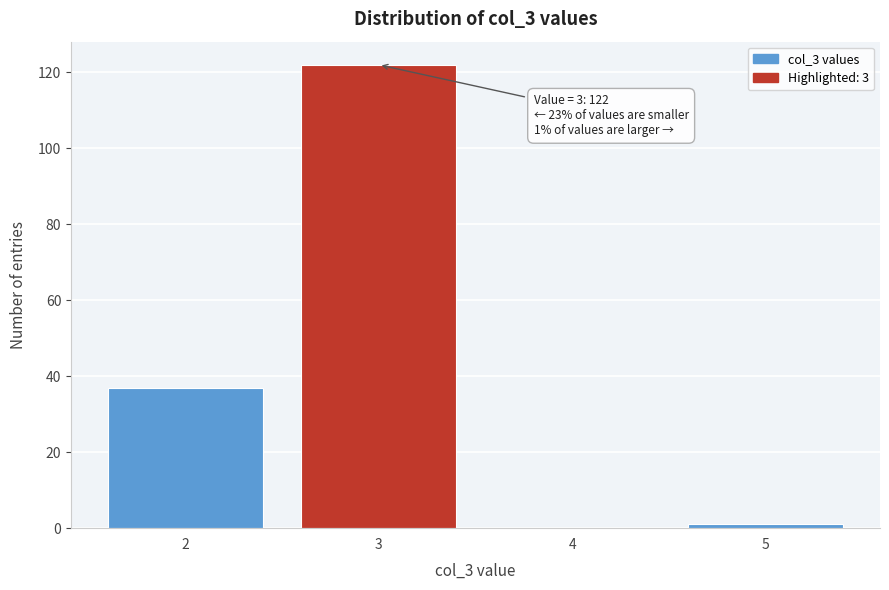

Over which range of the x-axis is the bar tallest?

2.5 to 3.5